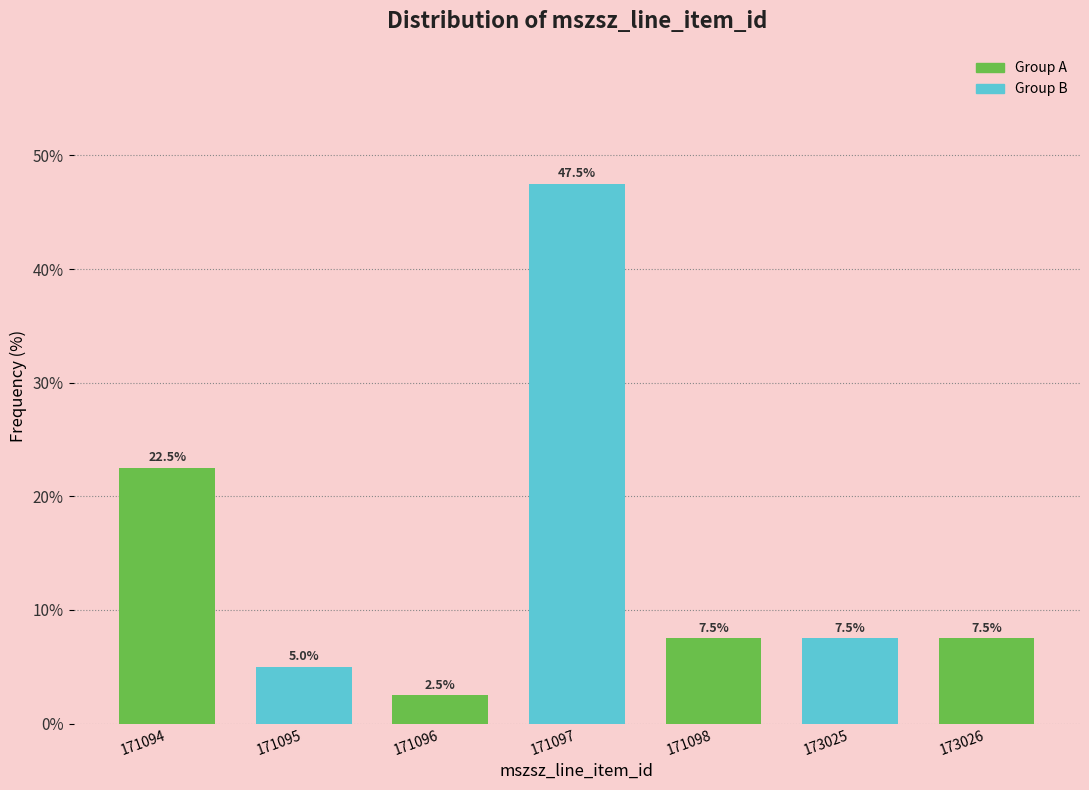

Reading right to left, extract all data points from this chart.

173026=7.5	173025=7.5	171098=7.5	171097=47.5	171096=2.5	171095=5.0	171094=22.5